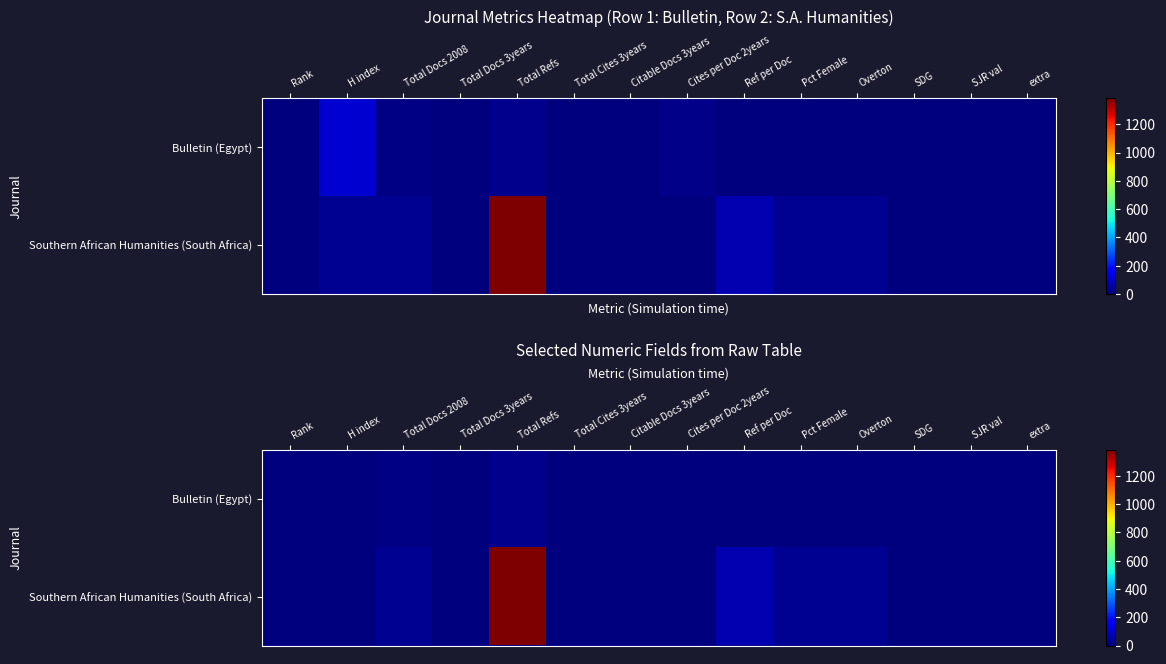

Is it true that Southern African Humanities (South Africa) equals 41 at Pct Female?

False